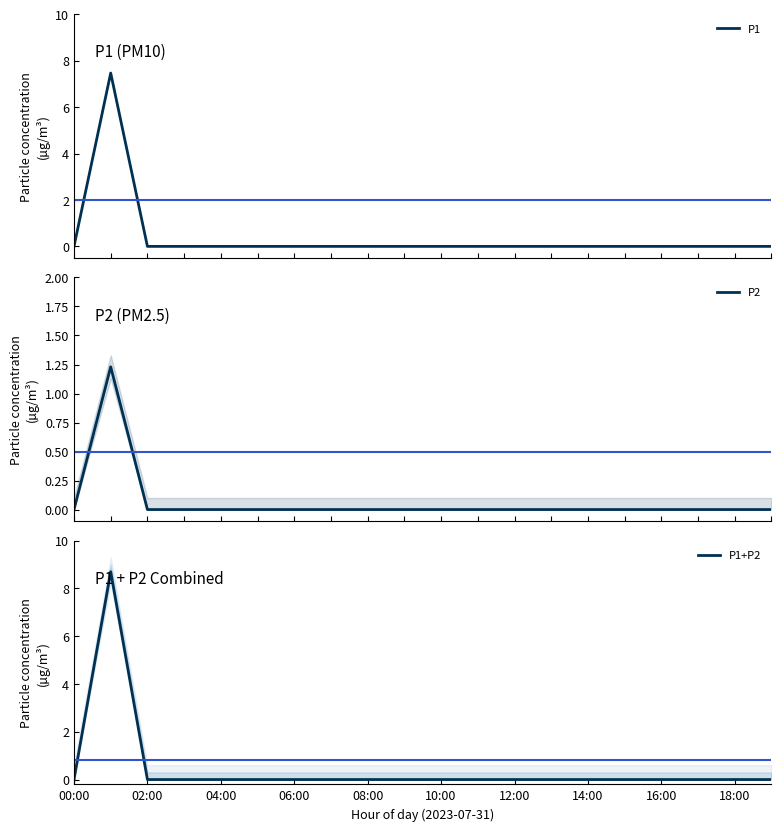

Is the value of P2 at 04:00 greater than the value of P1+P2 at 14:00?

No